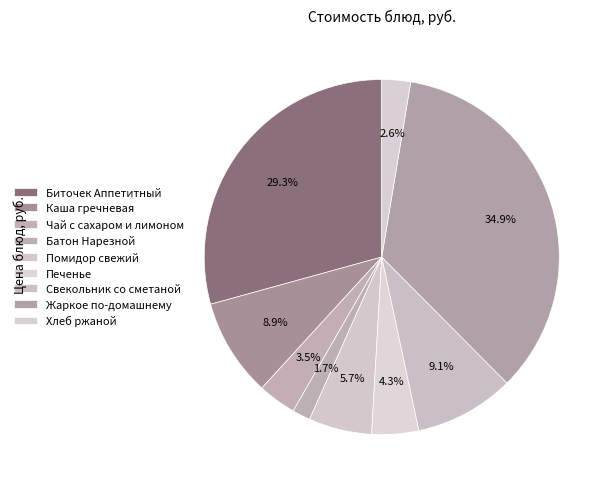

True or false: Чай с сахаром и лимоном accounts for 1% of the total.

False